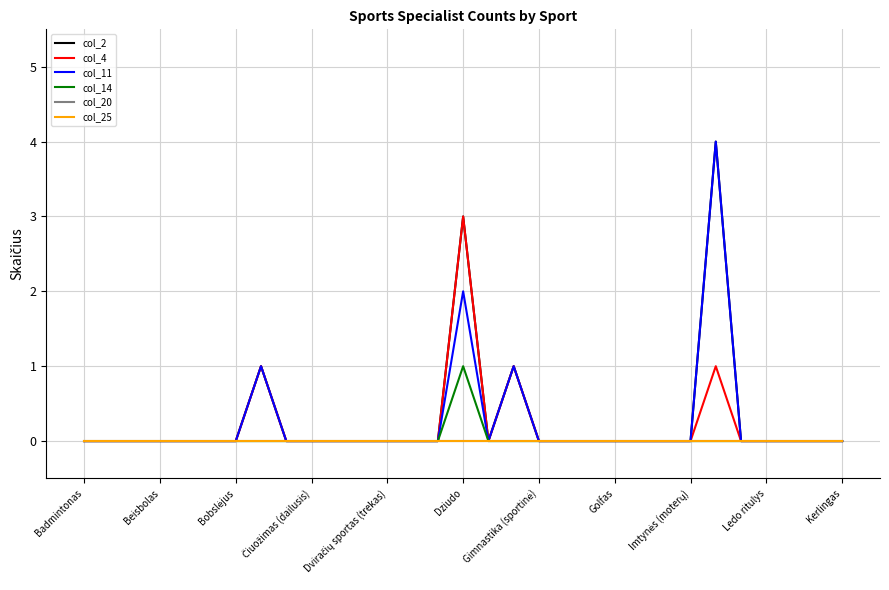

Which series has the widest spread of values?

col_2